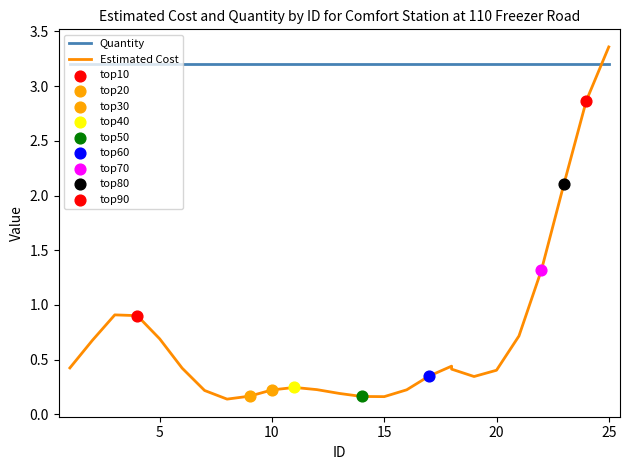

Which series contains the lowest Y value?

Estimated Cost